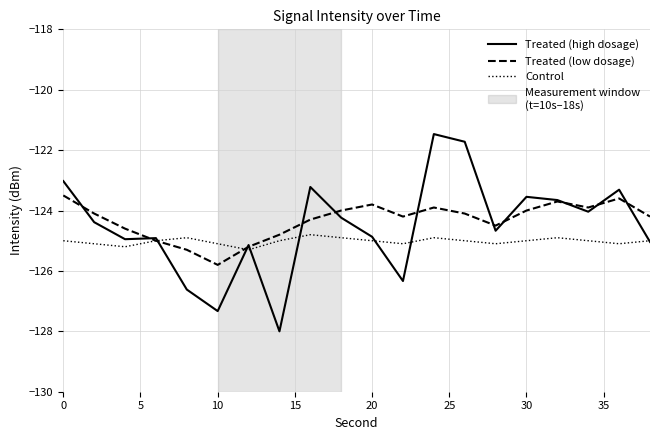

What is the difference between the maximum and minimum values in the Control series?

0.5